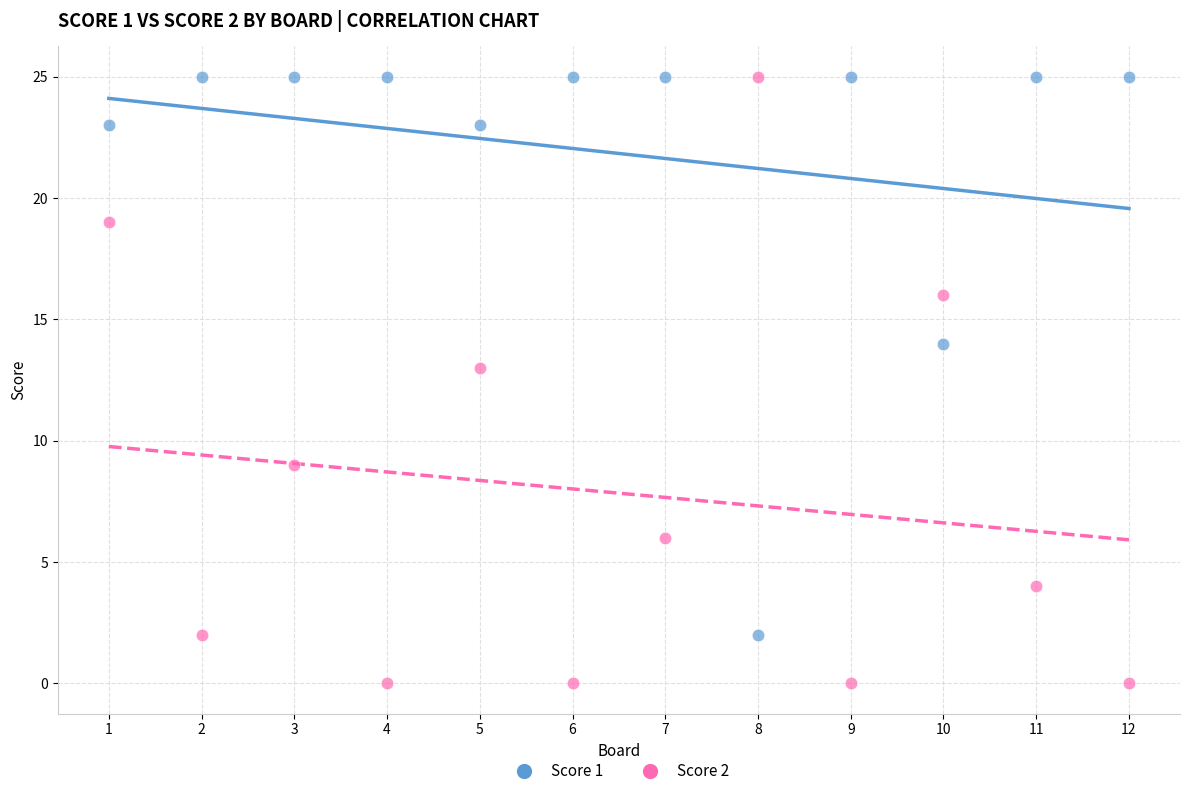

Across all data points, what is the range of Y values (max minus min)?

25